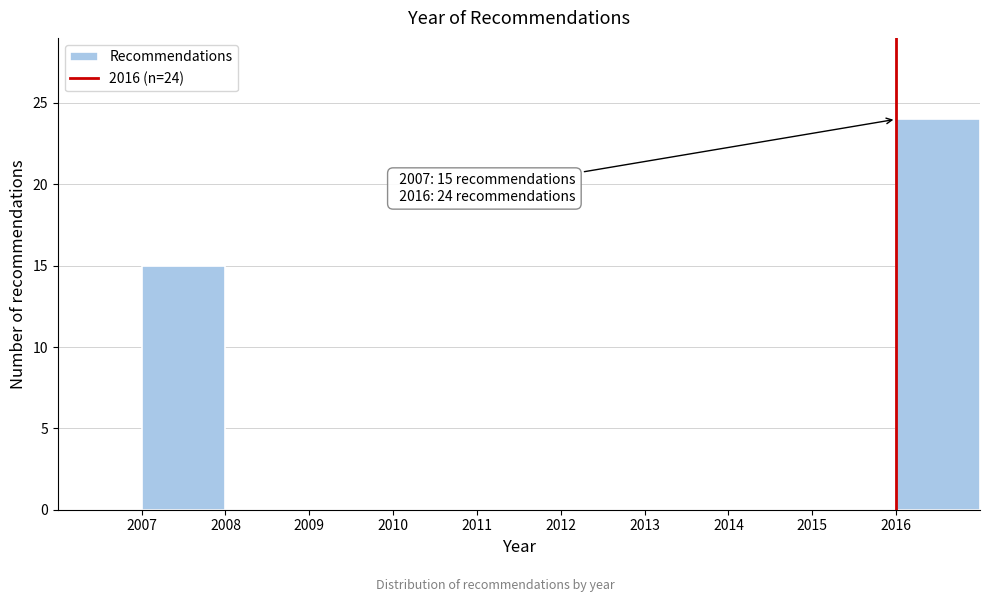

Which range on the x-axis has the tallest bar?

2016 to 2017